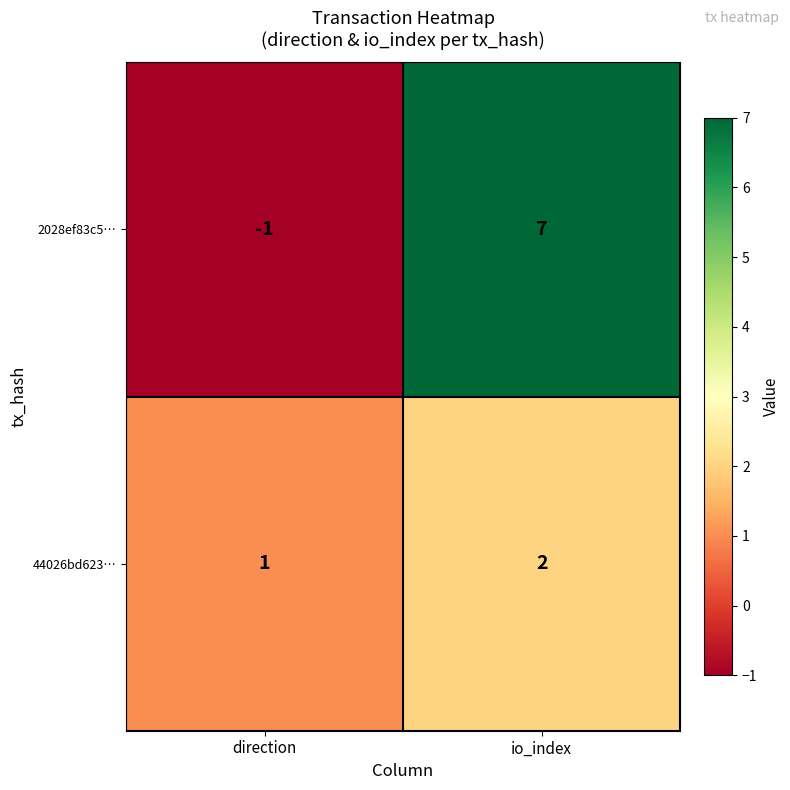

List the series in order of their peak value, lowest first.

44026bd623…, 2028ef83c5…